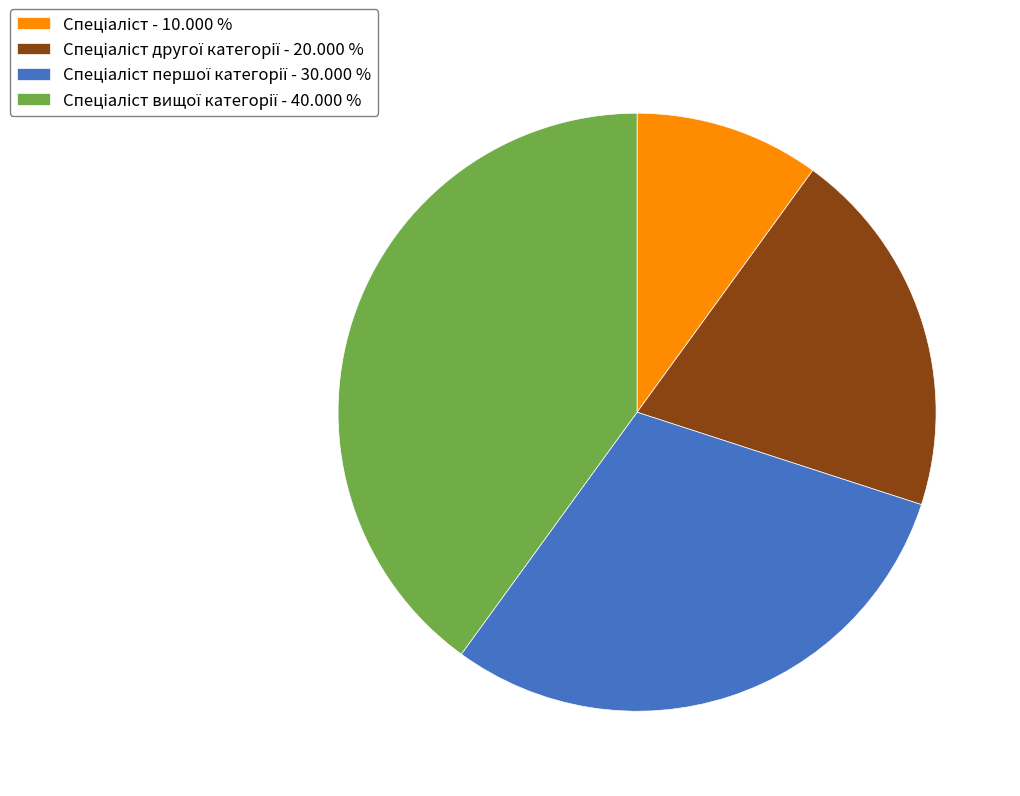

Is there a majority slice in this chart?

No